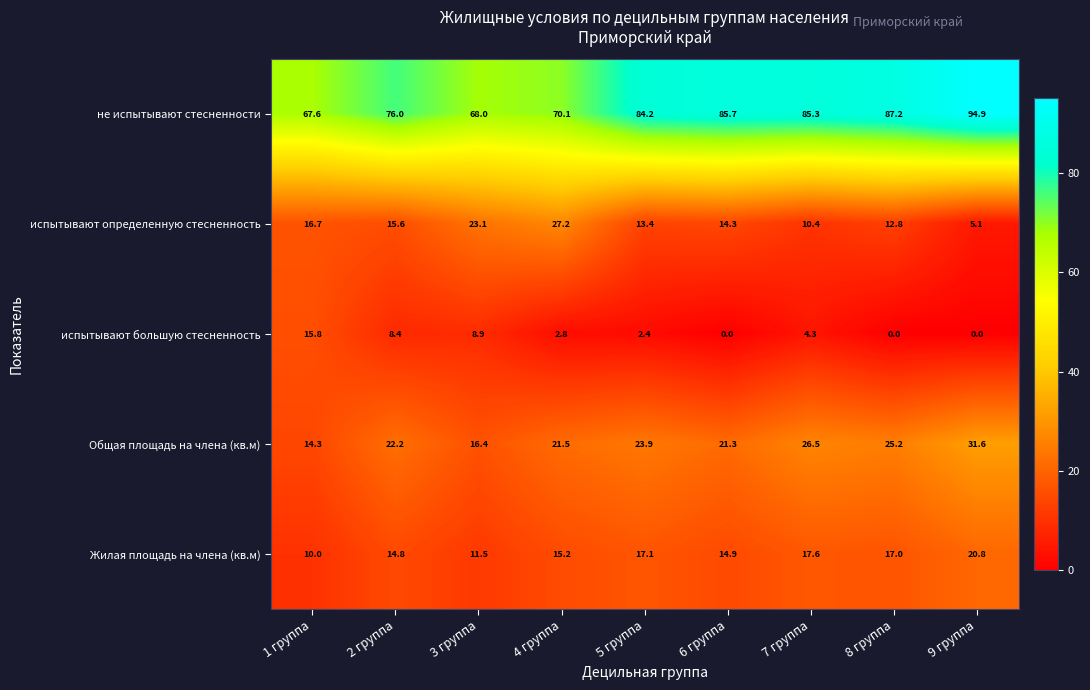

Rank the series at 1 группа from lowest to highest value.

Жилая площадь на члена (кв.м), Общая площадь на члена (кв.м), испытывают большую стесненность, испытывают определенную стесненность, не испытывают стесненности